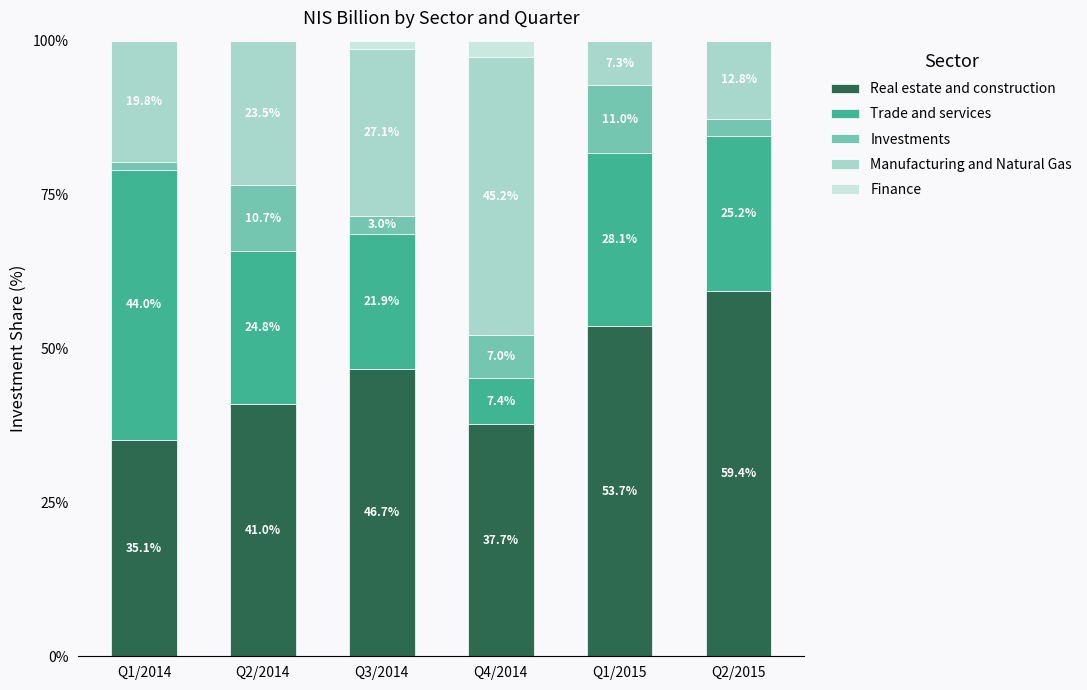

What is the highest value of the Real estate and construction series?

59.4